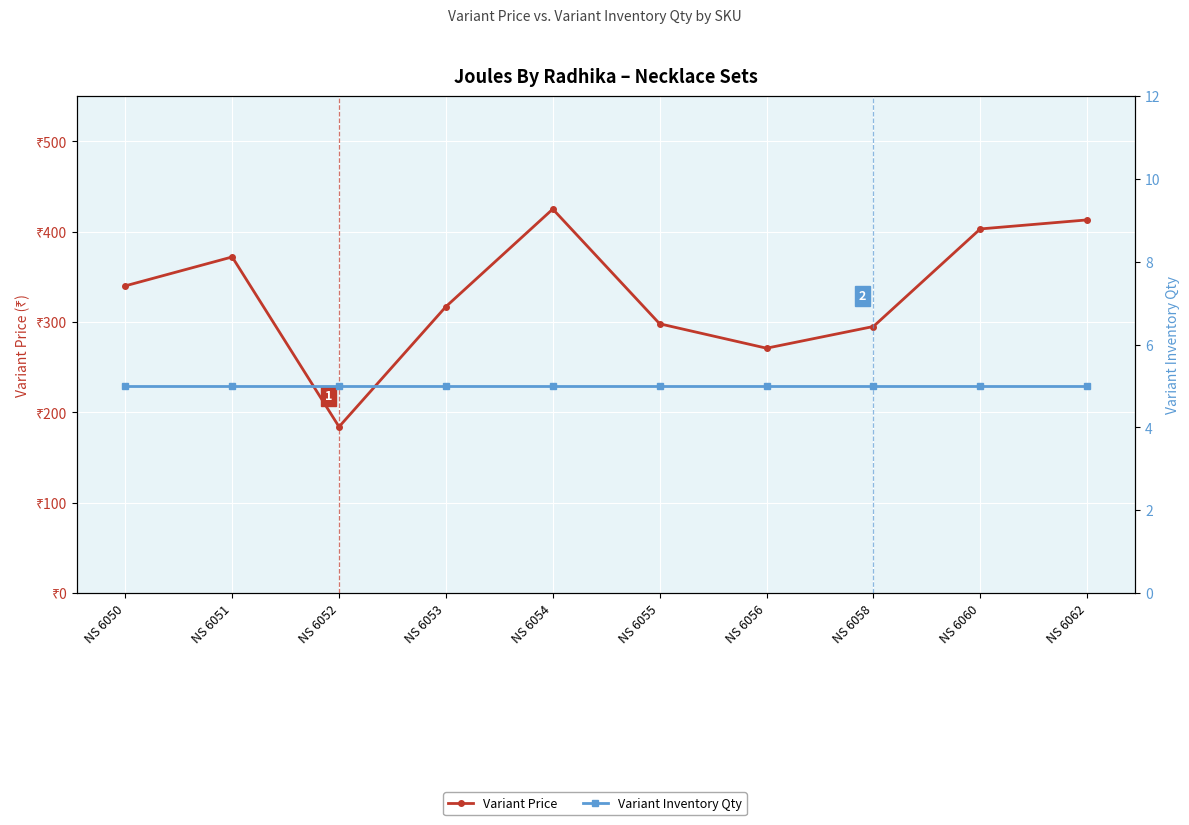

What are all the series names shown in the legend?

Variant Price, Variant Inventory Qty